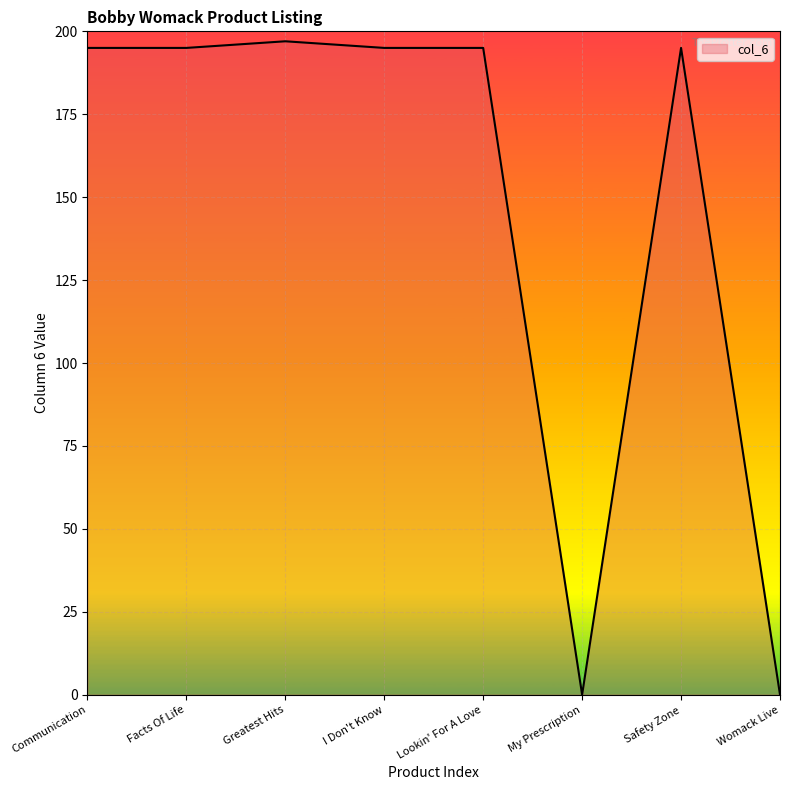

Does the chart display data point markers on the line(s)?

No